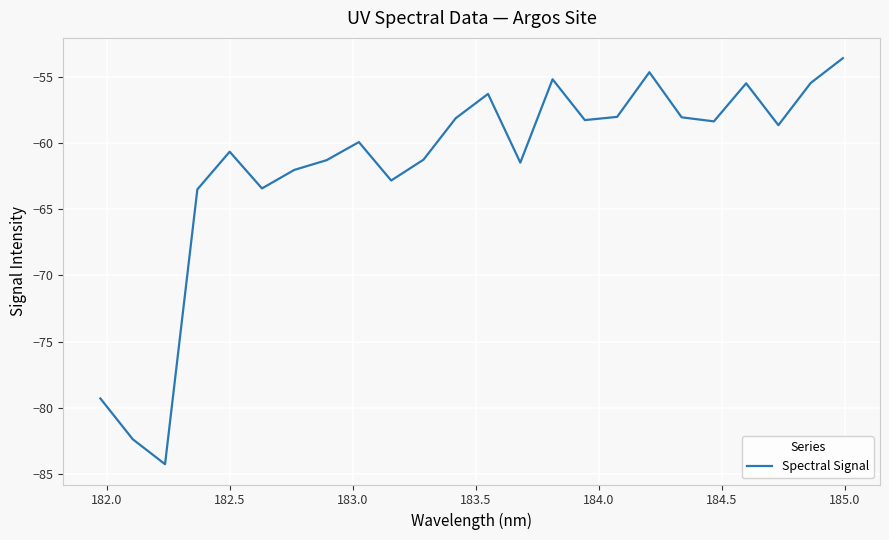

What is the maximum value shown in the chart?

-53.6